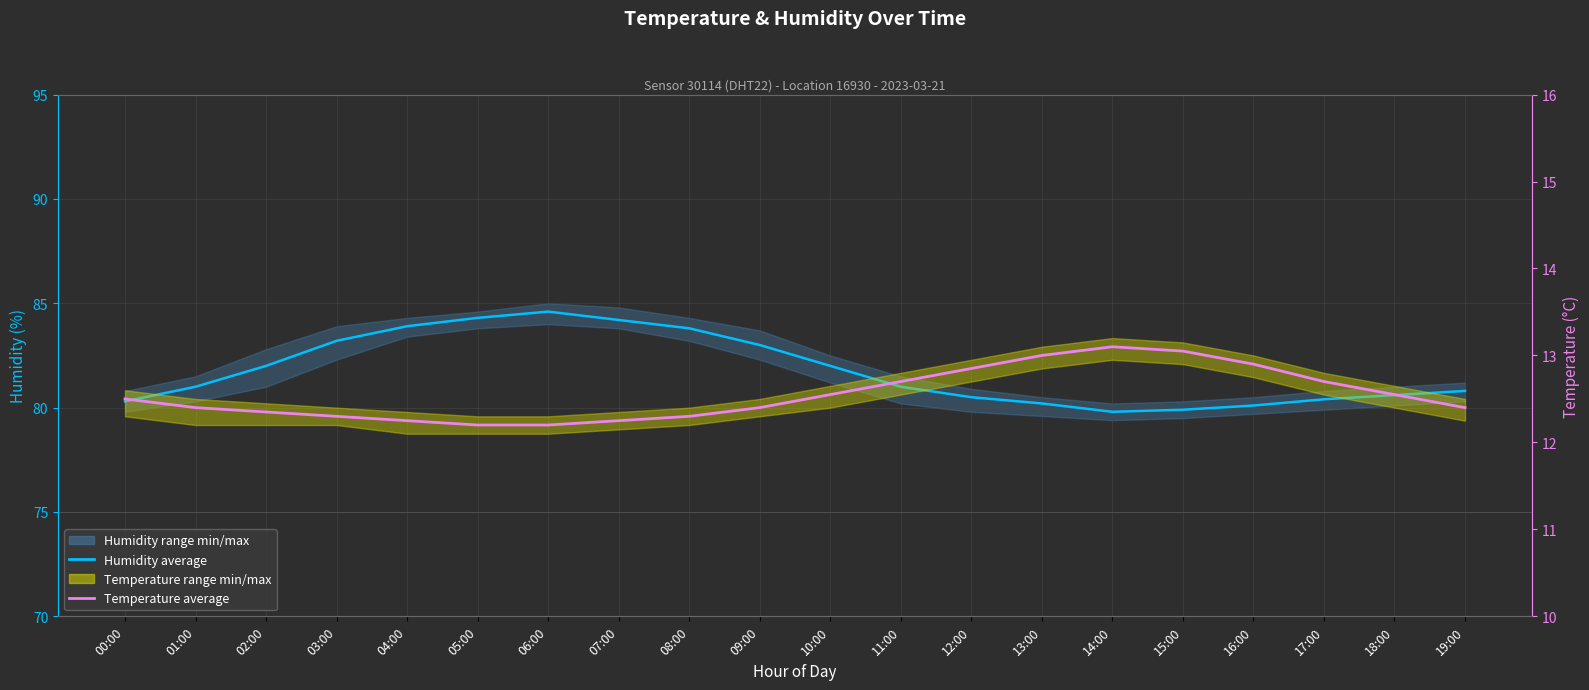

What is the smallest value displayed?

12.2